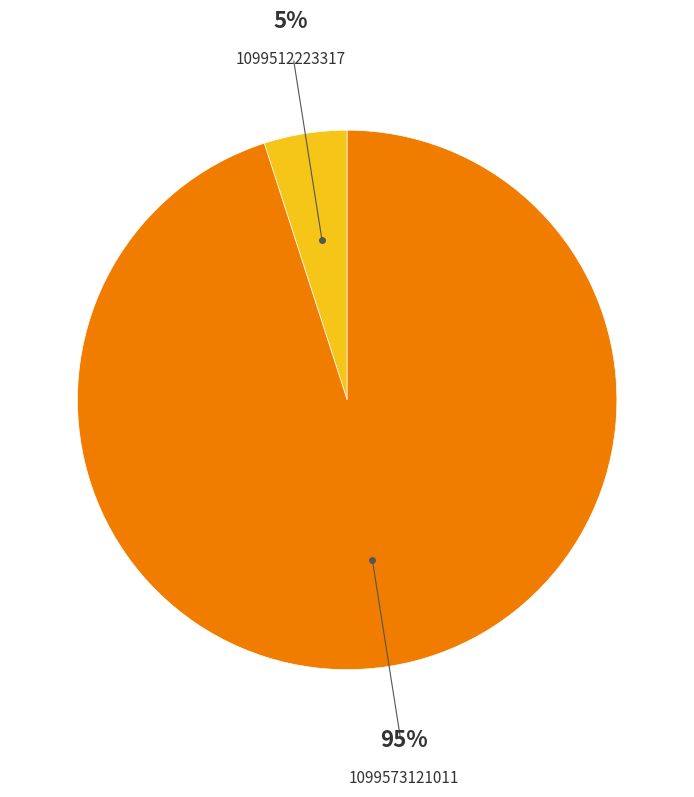

Which slice is the largest?

1099573121011